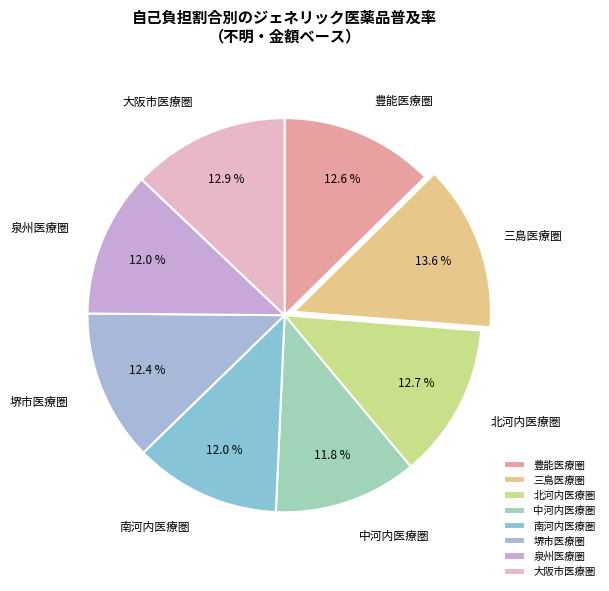

To the nearest percent, what portion does 堺市医療圏 represent?

12%